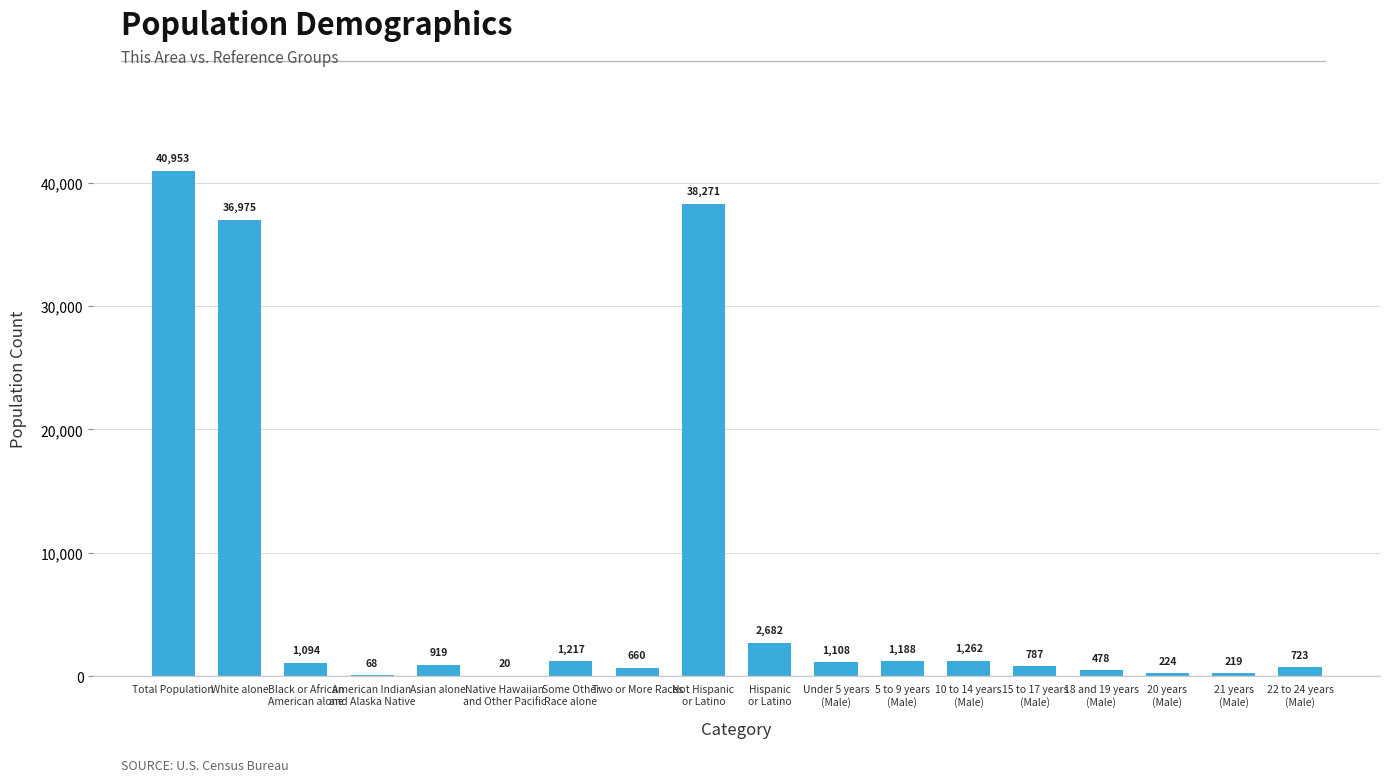

At which category does the chart reach its peak across all series?

Total Population